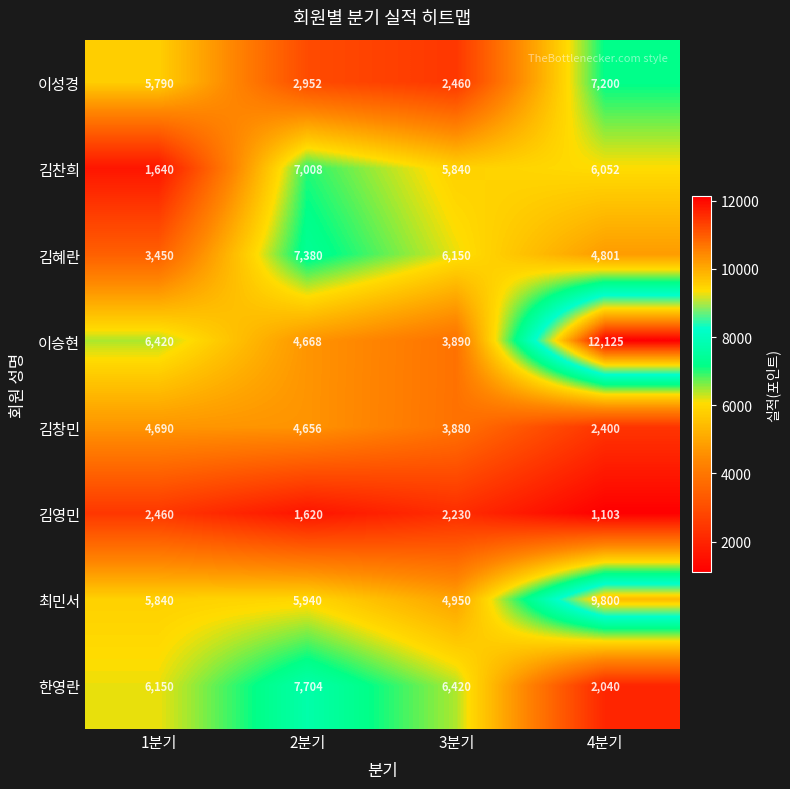

How many series are shown in this chart?

8